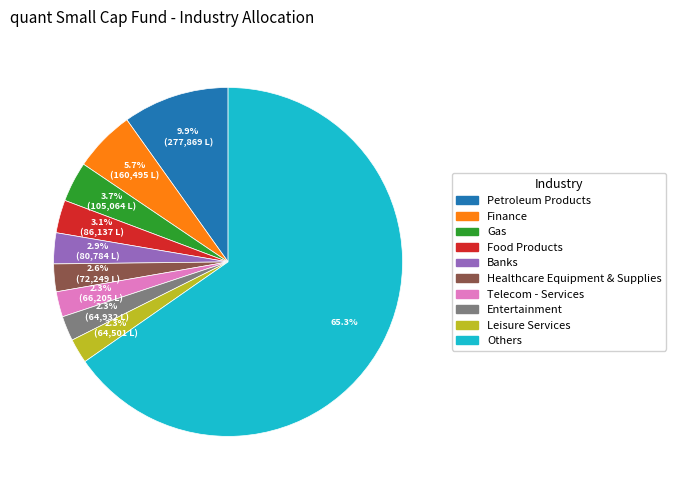

How many slices are in this pie chart?

10